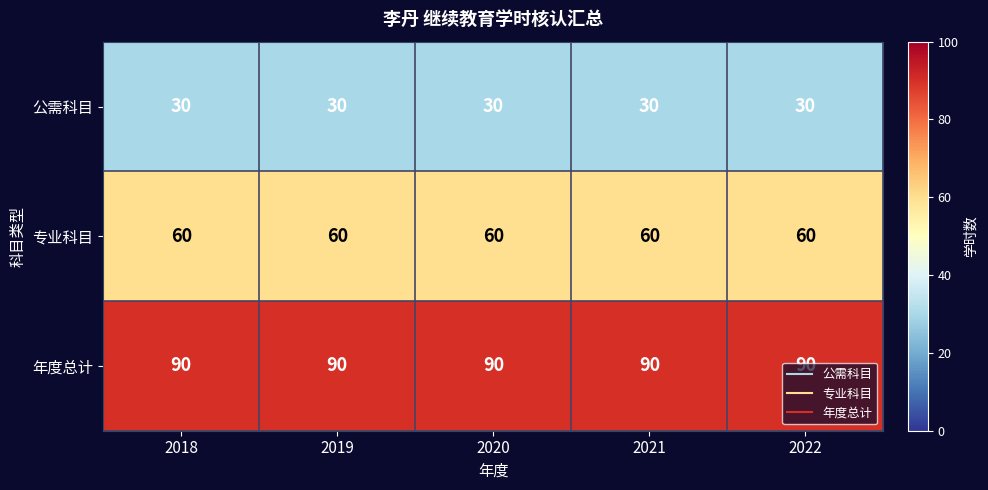

At how many categories does at least one series exceed 39?

5